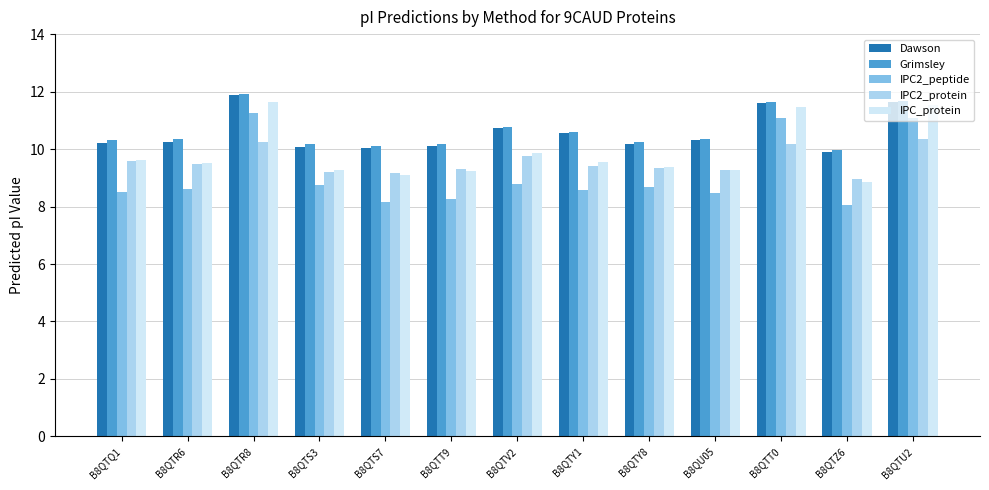

What are all the series names shown in the legend?

Dawson, Grimsley, IPC2_peptide, IPC2_protein, IPC_protein